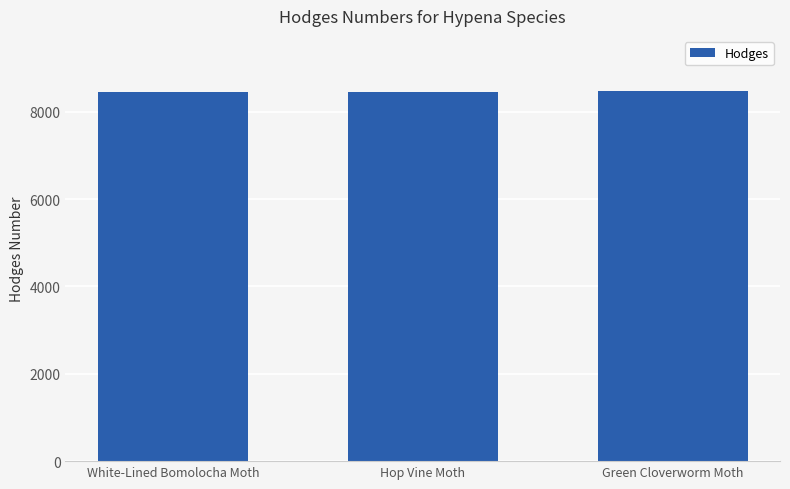

What is the label of the 3rd bar from the left?

Green Cloverworm Moth